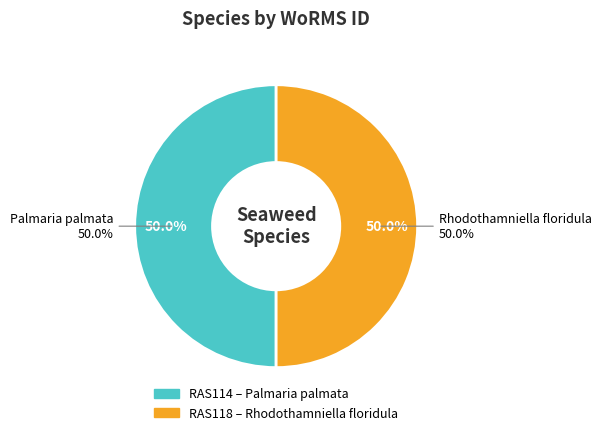

The Rhodothamniella floridula slice represents 50% of the pie. True or false?

True